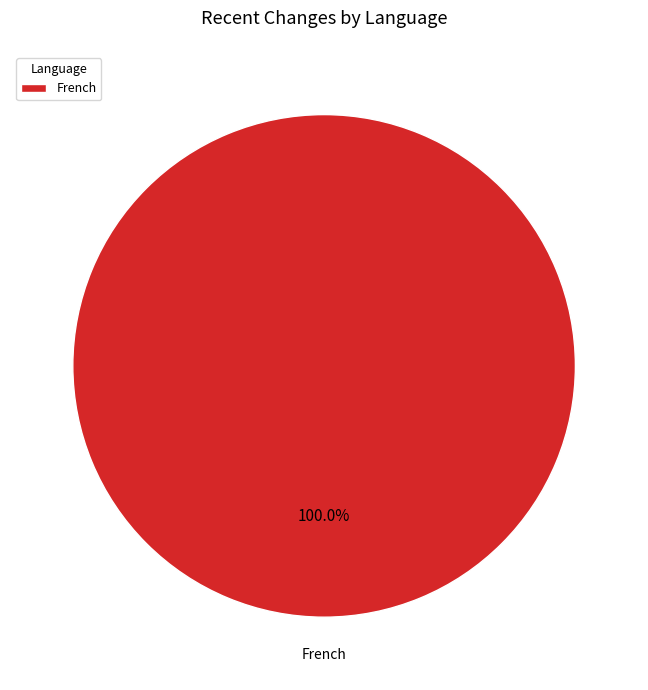

Rank the categories by value from highest to lowest.

French